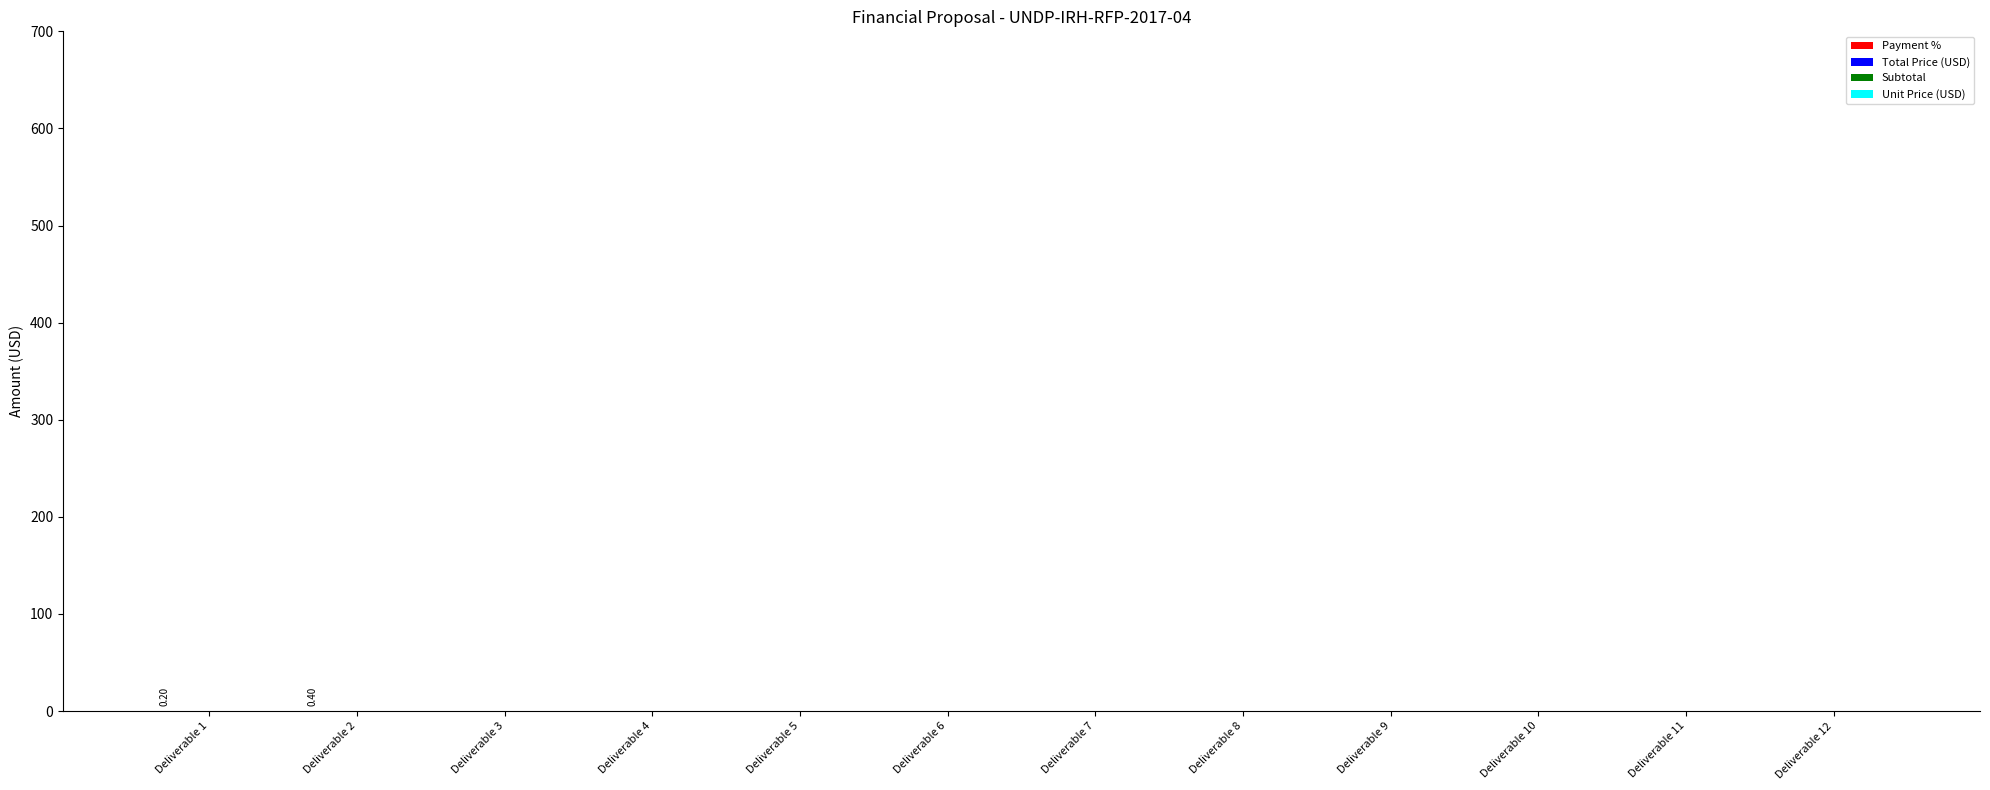

What is the sum of all values?

0.6